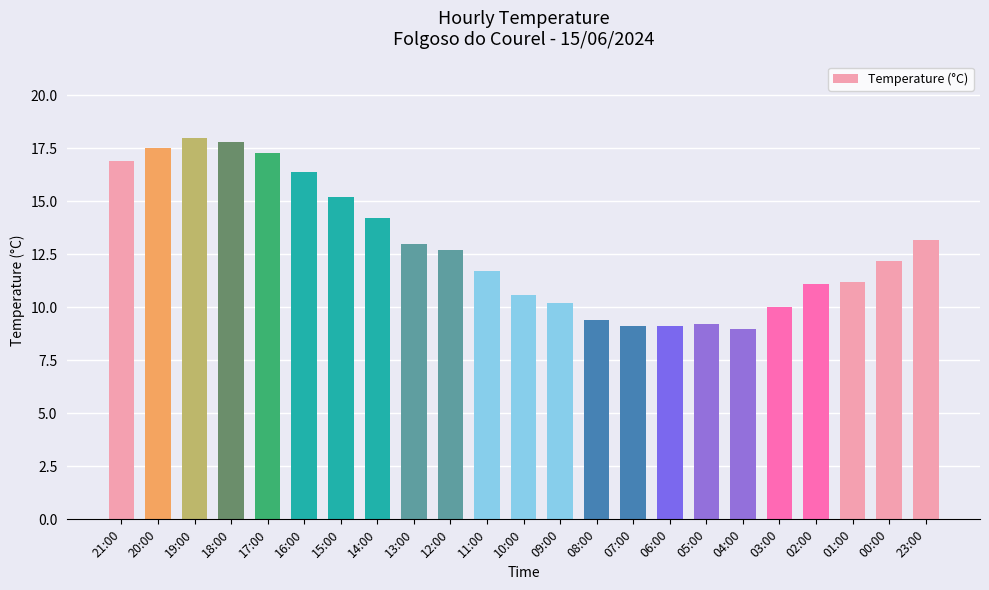

Which category has the highest value across all series?

19:00